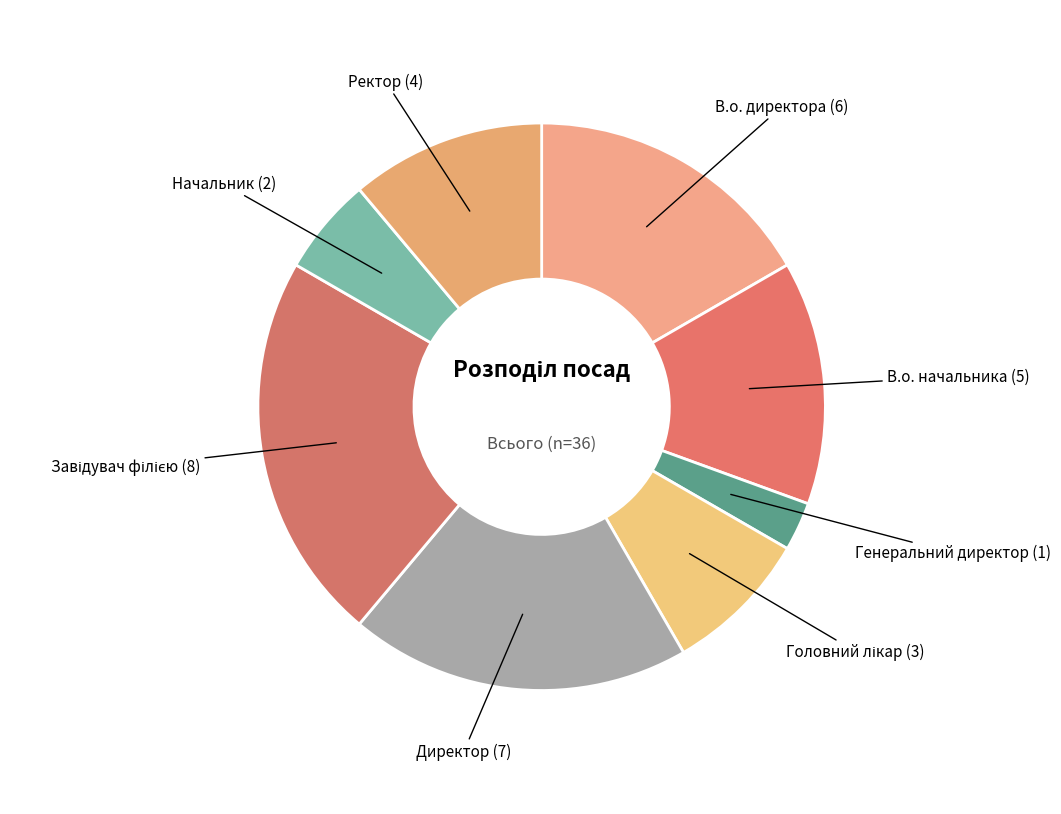

How many segments does this pie chart have?

8